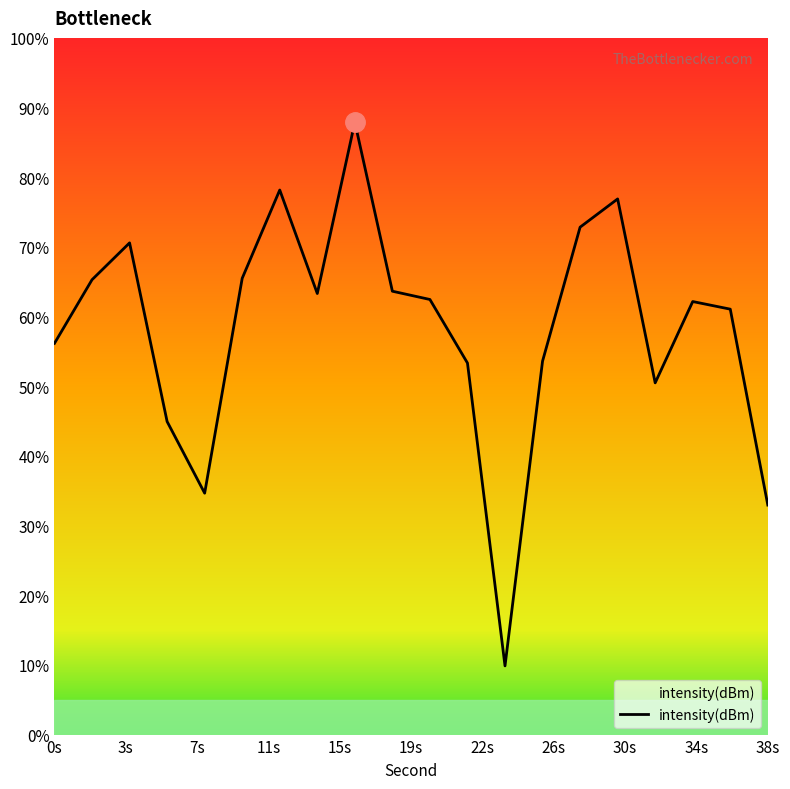

What is the change in value from 4 to 12?

+2.7